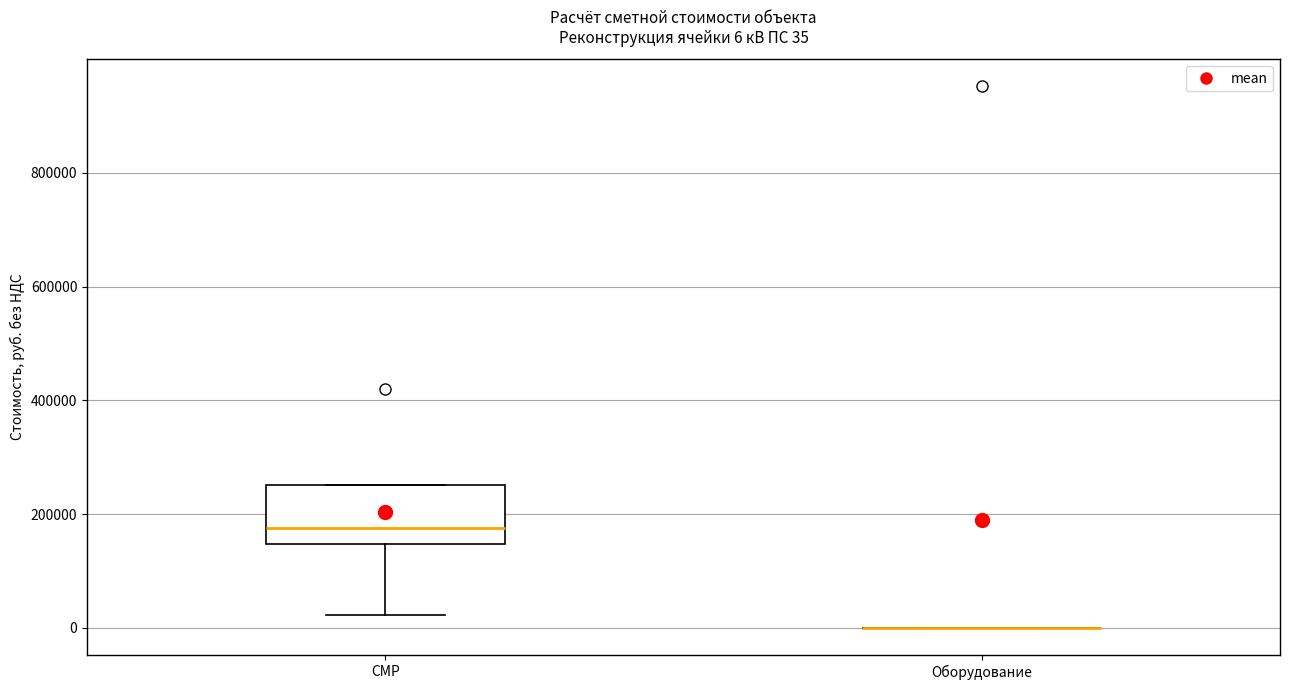

Which box is the tallest, from its lower edge to its upper edge?

СМР